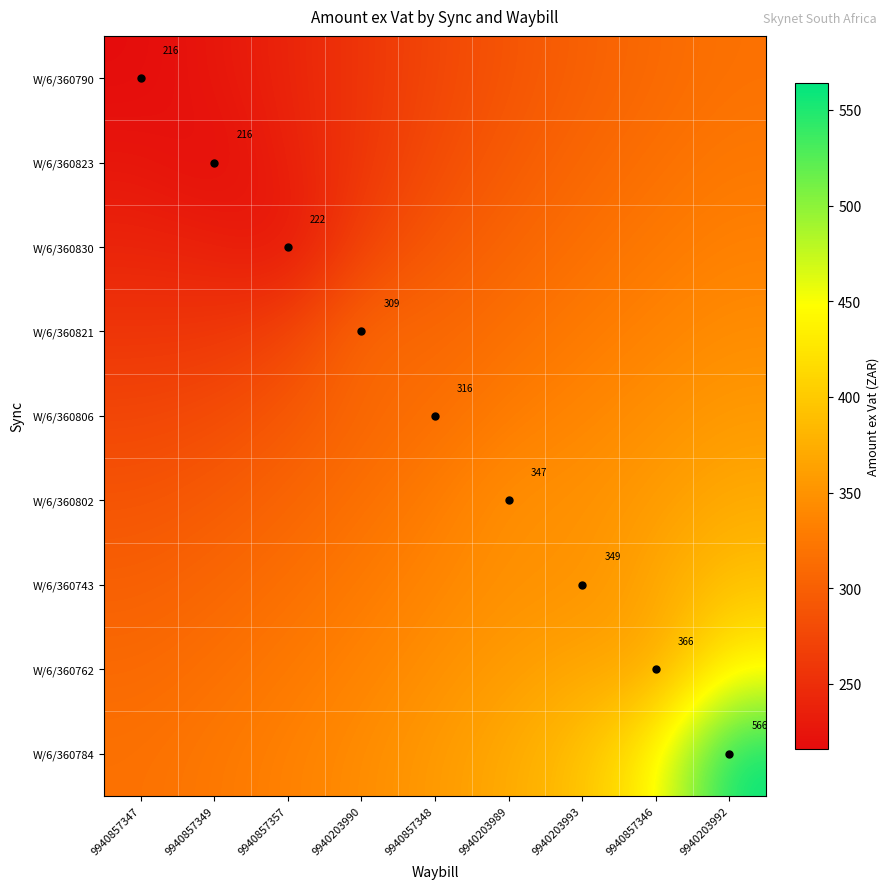

Is it true that W/6/360806 equals 507.2 at 9940857357?

False